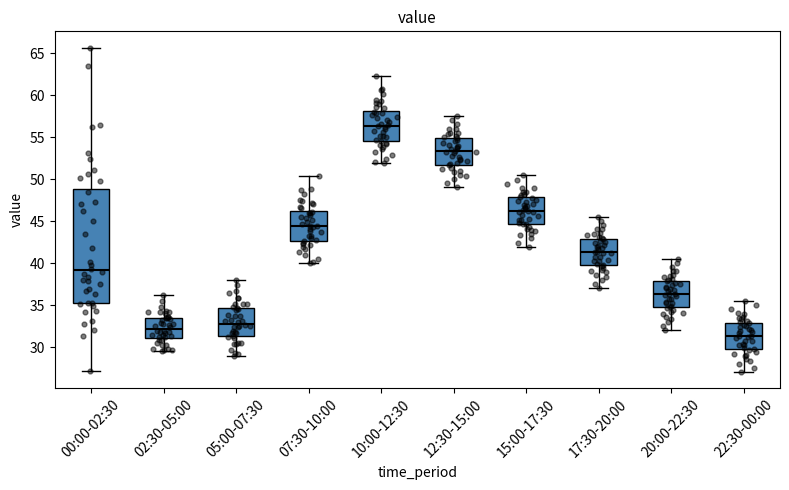

Which box's median line is the highest?

10:00-12:30